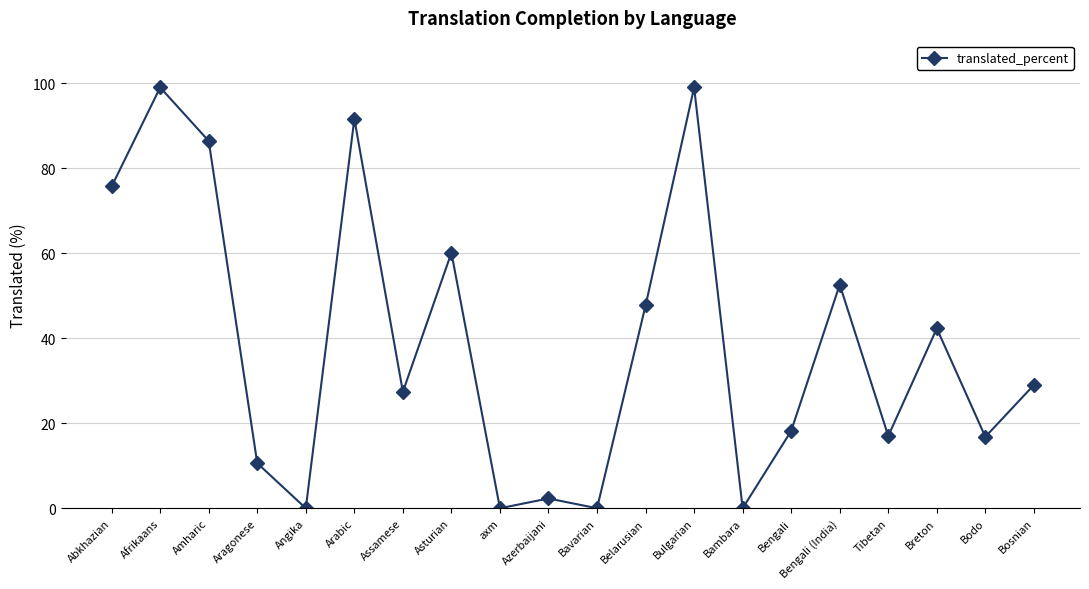

True or false: the data shows 5.8 at Tibetan.

False